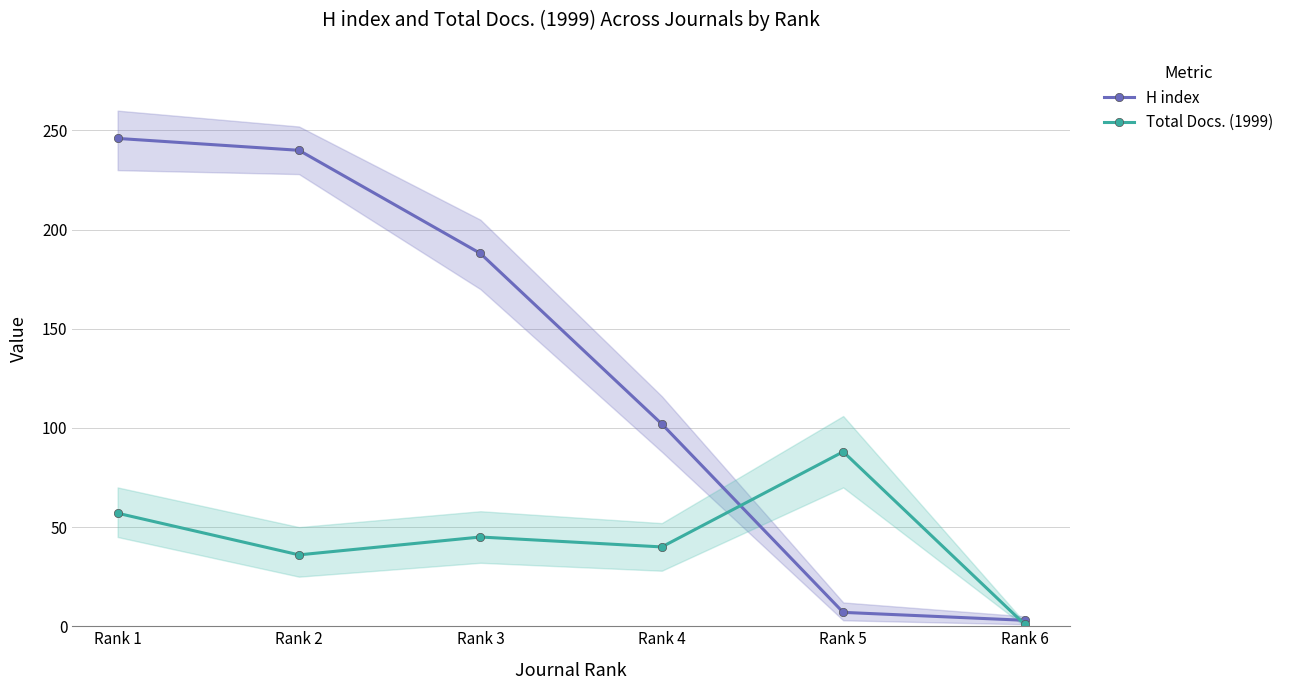

Which series ends up on top after the final intersection of Total Docs. (1999) and H index?

H index